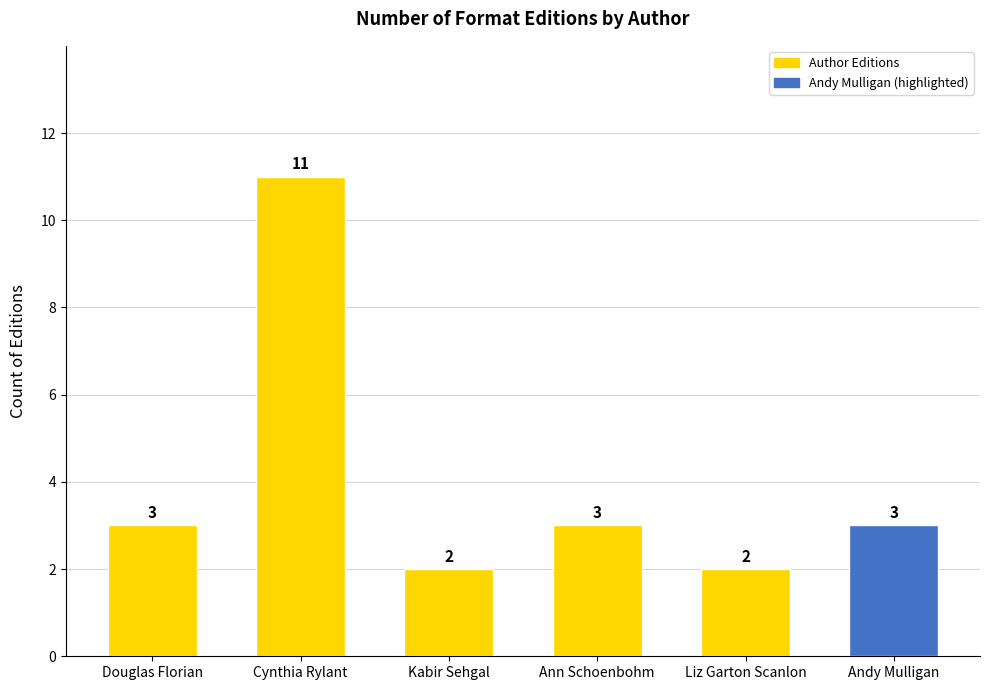

What value does the data have at Ann Schoenbohm?

3